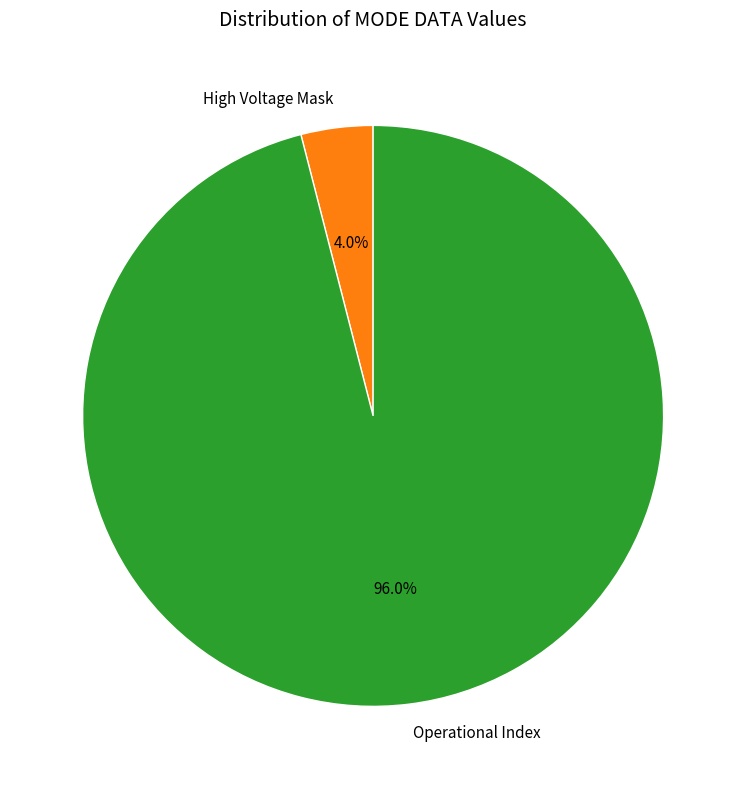

Does Operational Index represent more than half of the total?

Yes